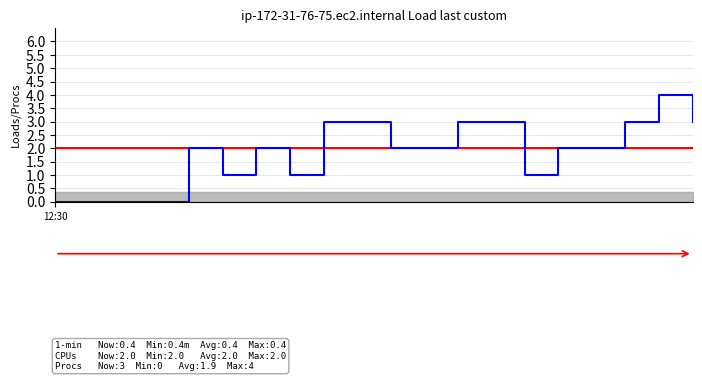

Count the number of categories in the chart.

20